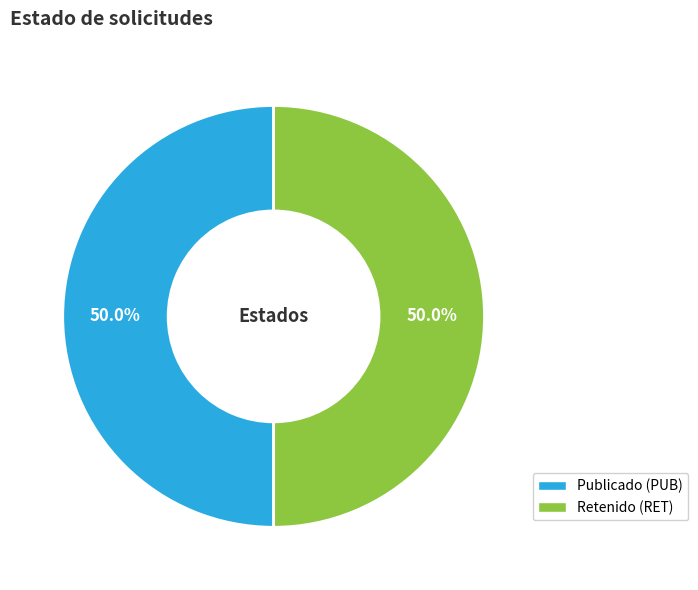

To the nearest percent, what is the average slice percentage?

50%